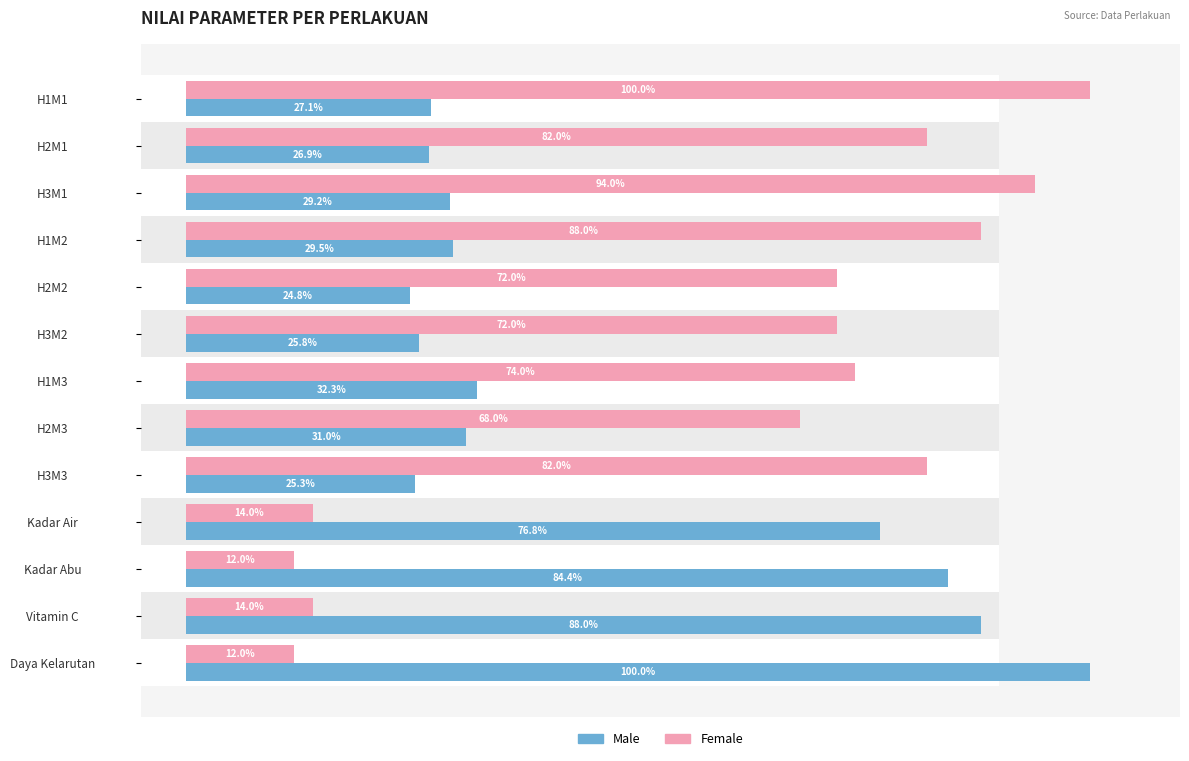

What is the highest value of the Female series?

100.0